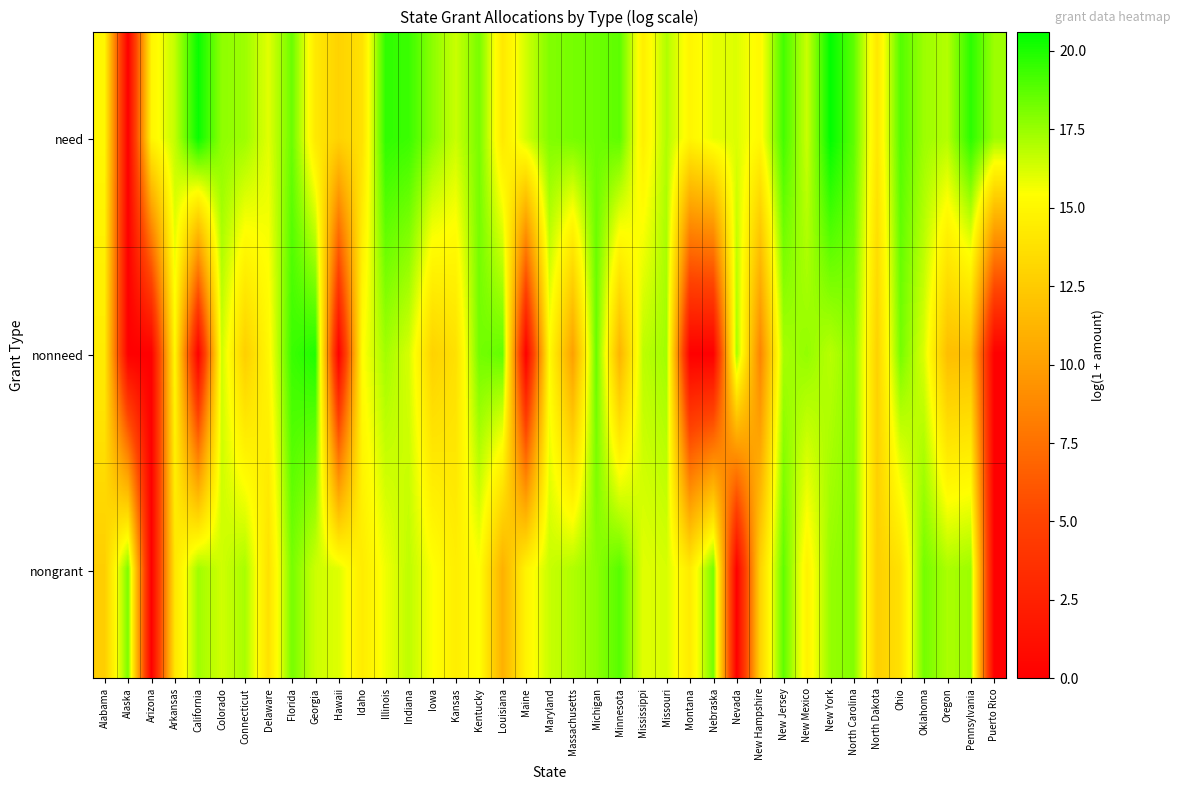

Which has a higher value, Minnesota or Mississippi?

Minnesota